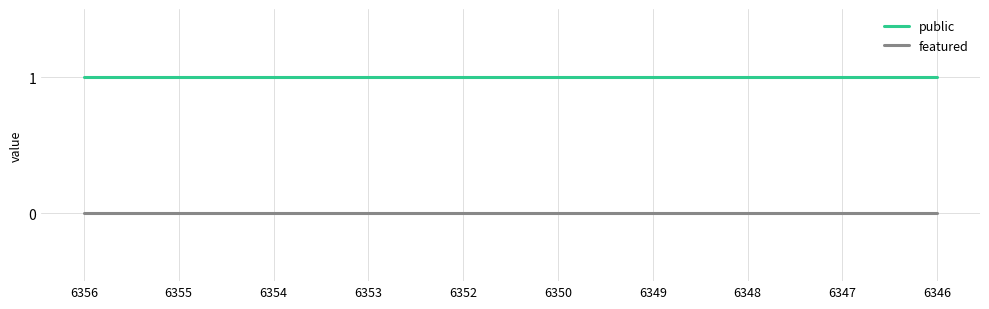

True or false: featured and public intersect in this chart.

False